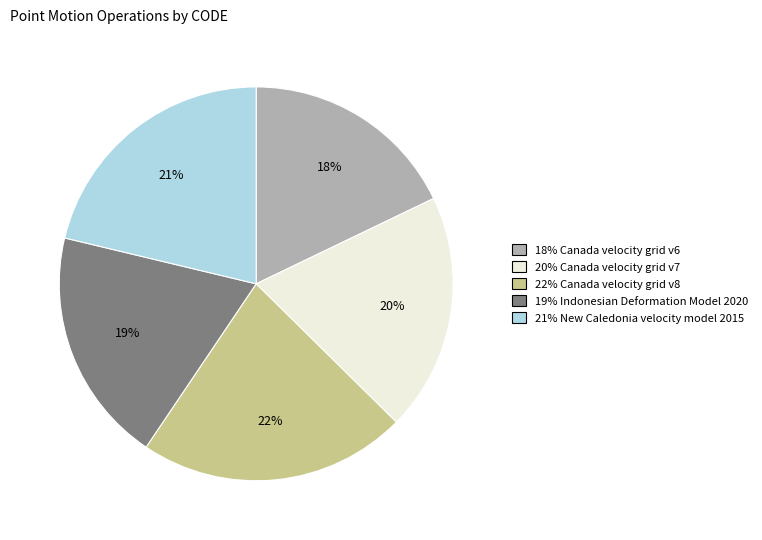

To the nearest percent, what is the average slice percentage?

20%